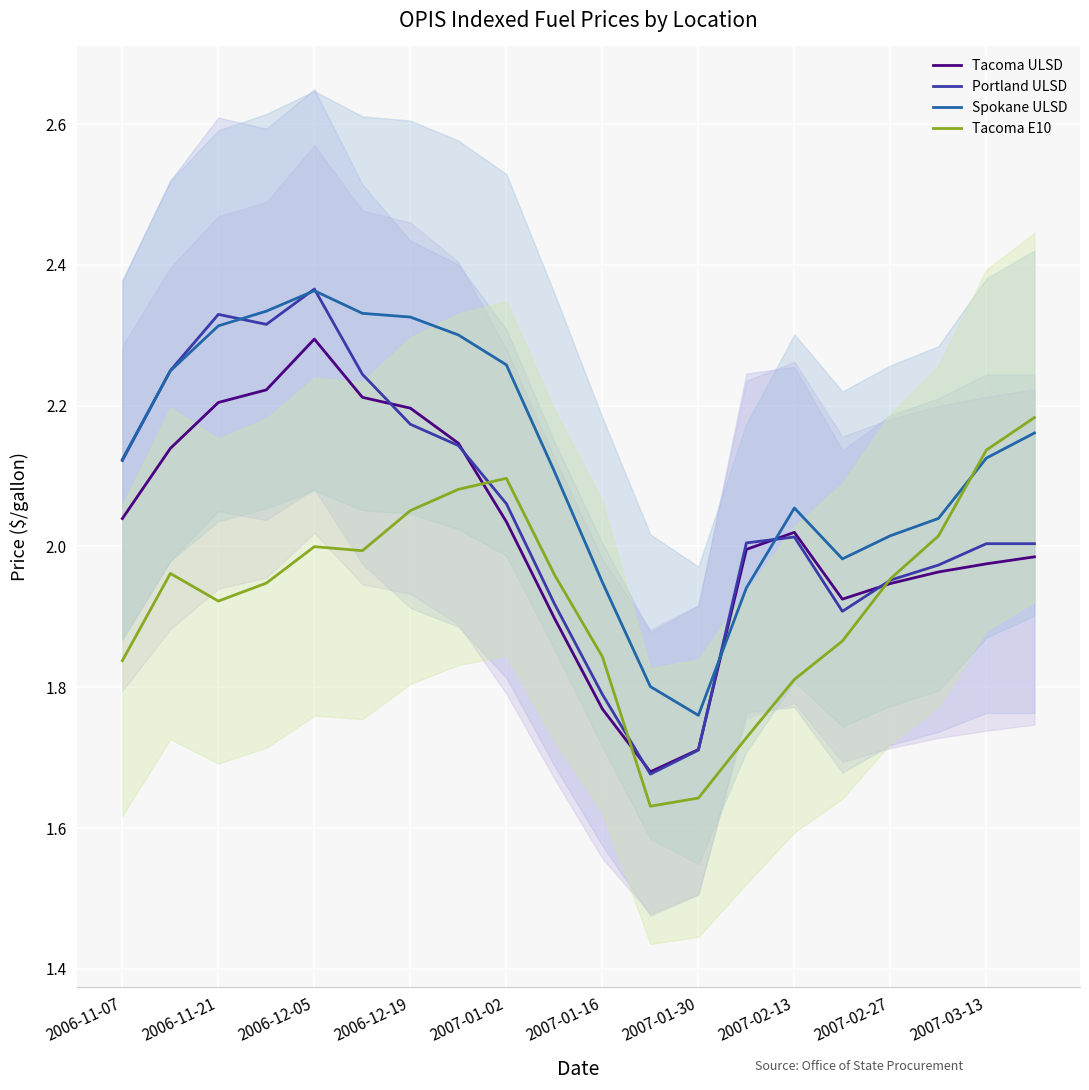

What is the difference between the maximum and minimum values in the Tacoma ULSD series?

0.6